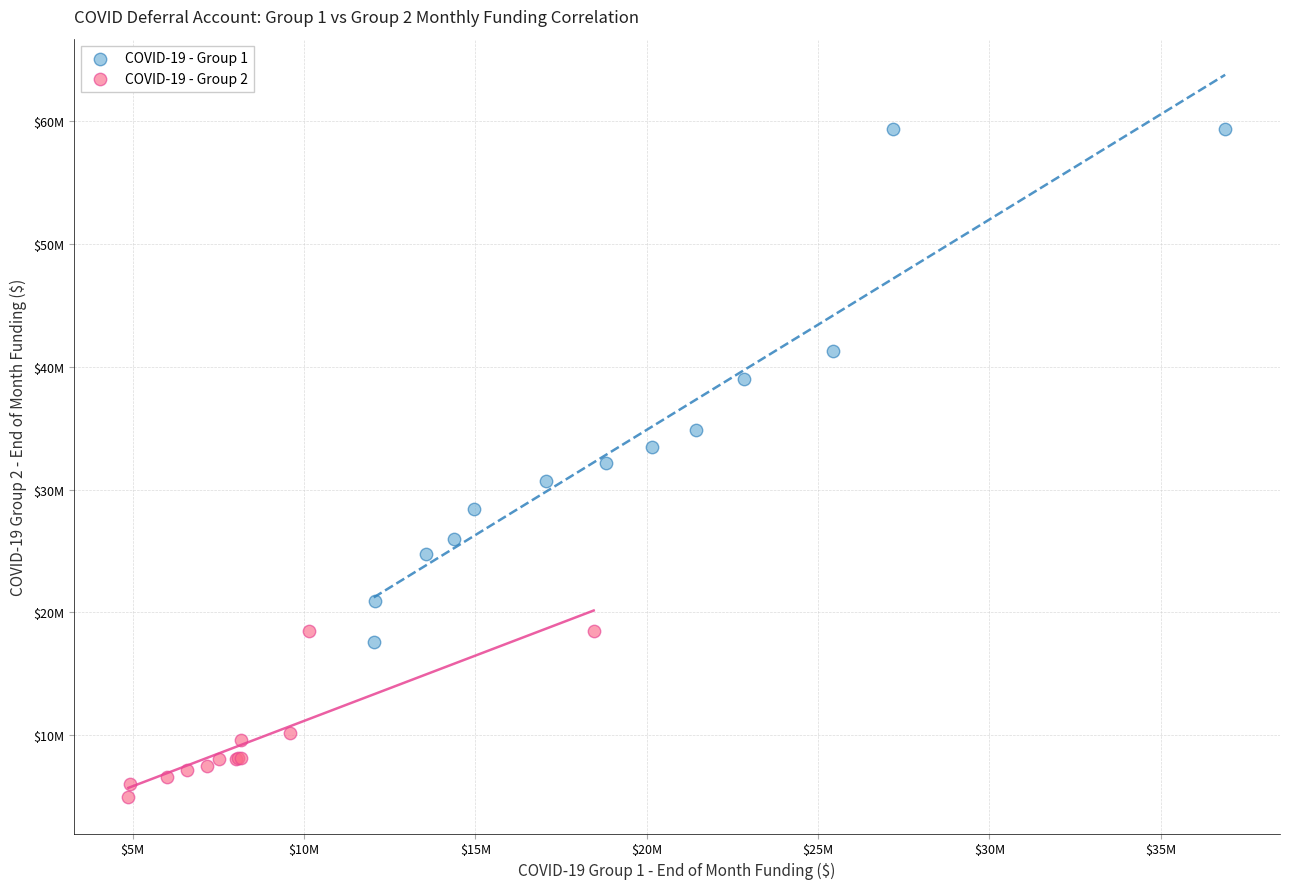

What are all the series names shown in the legend?

COVID-19 - Group 1, COVID-19 - Group 2